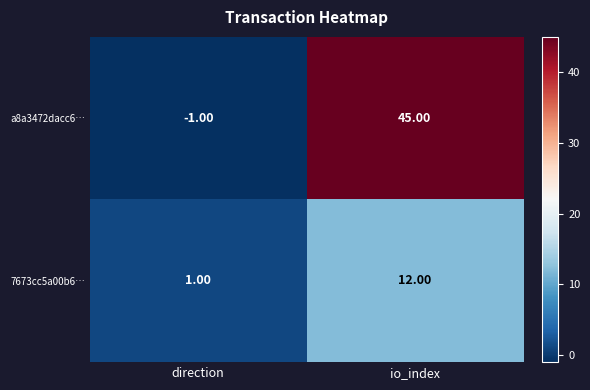

Which series has the largest total across all categories?

a8a3472dacc6…